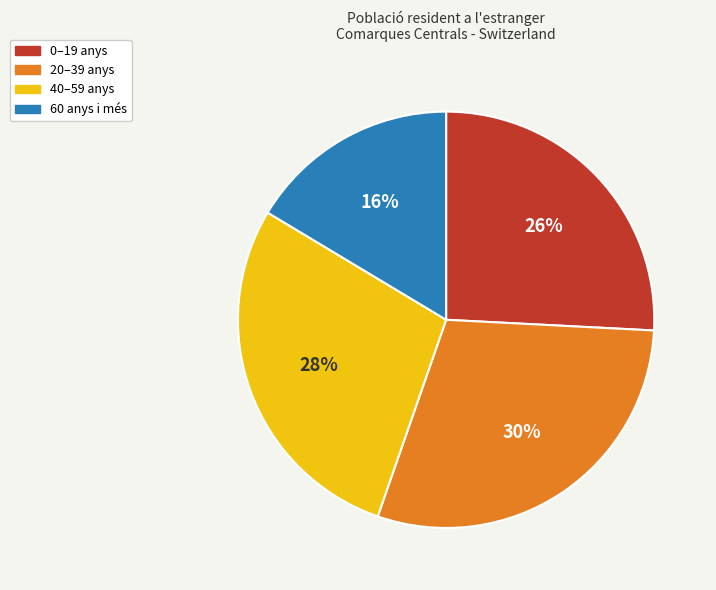

Combined, do 60 anys i més and 40–59 anys account for over 50%?

No